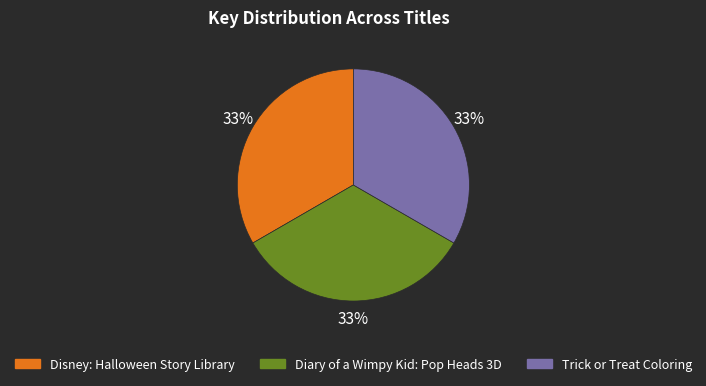

What percentage is the Disney: Halloween Story Library slice, to the nearest percent?

33%